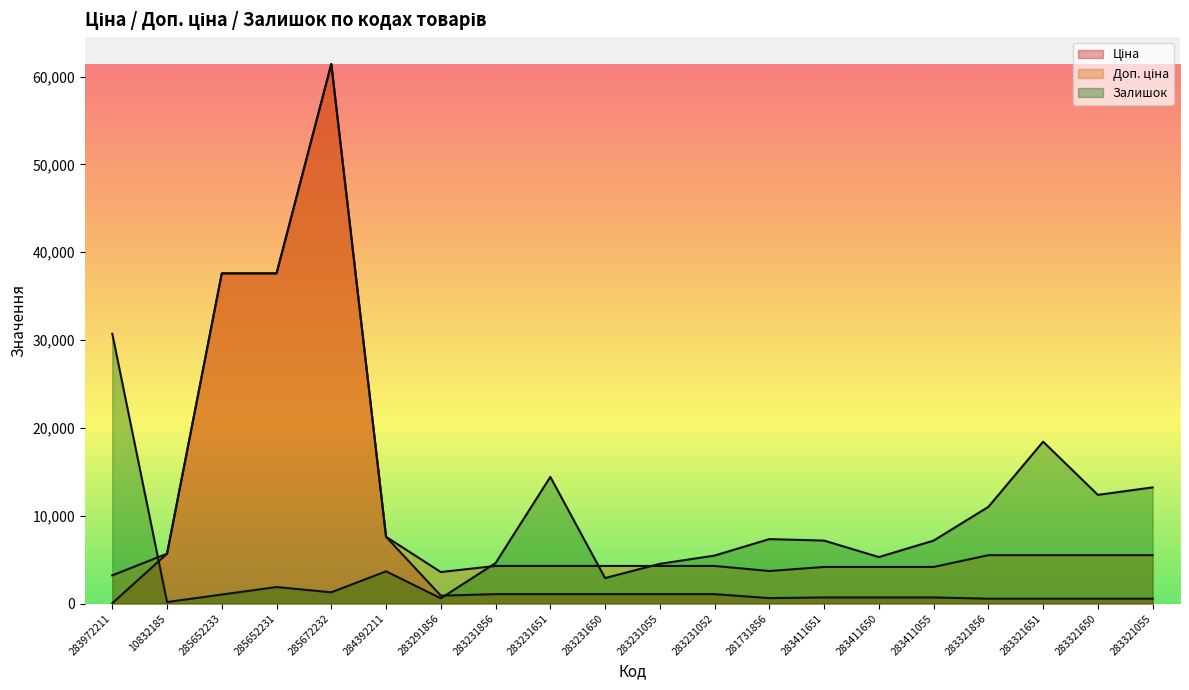

The value of Доп. ціна at 283231651 is 5651.1. True or false?

False